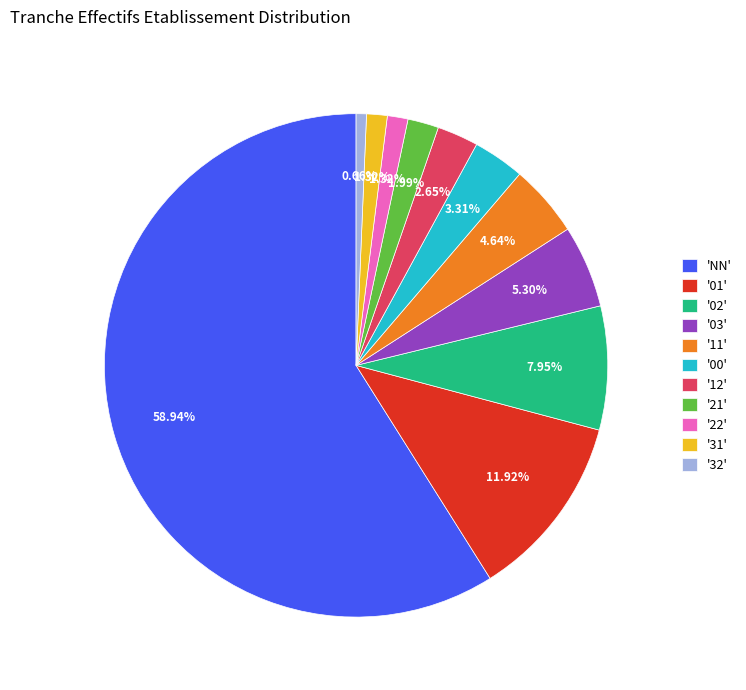

What is the ratio of the value at '01' to the value at '02'?

1.5